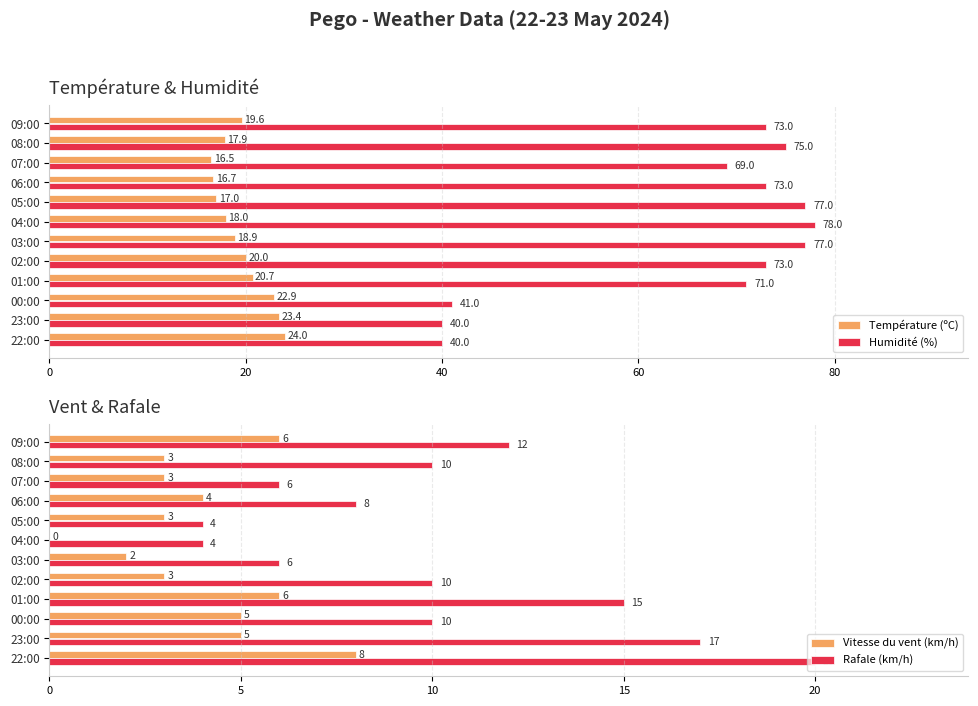

What is the maximum value for Température (ºC)?

24.0